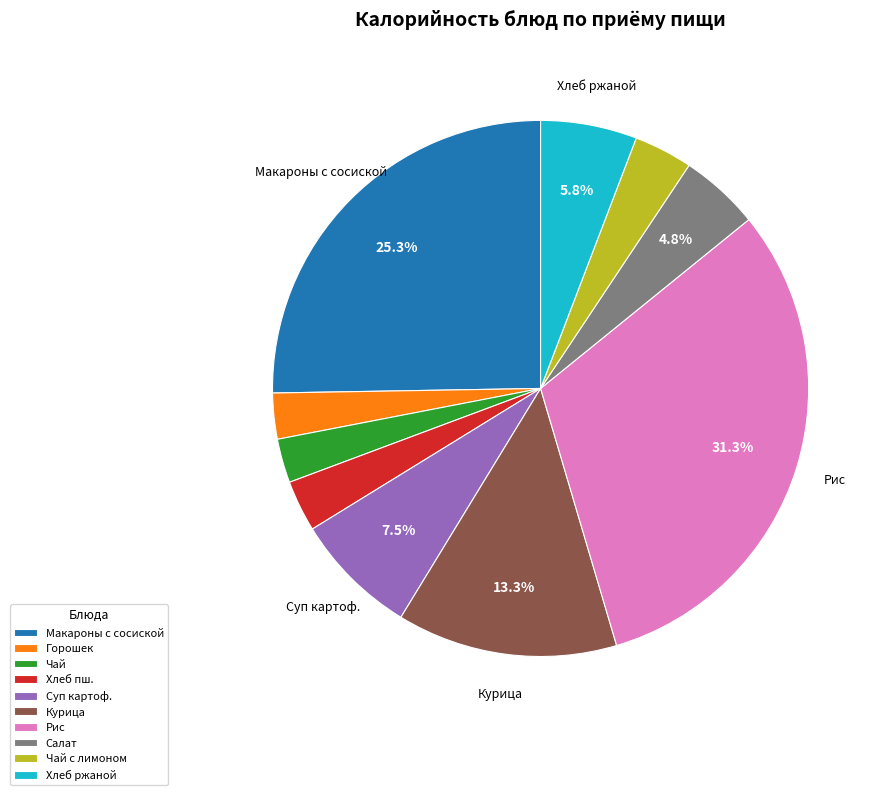

Which category has the biggest portion of the pie?

Рис